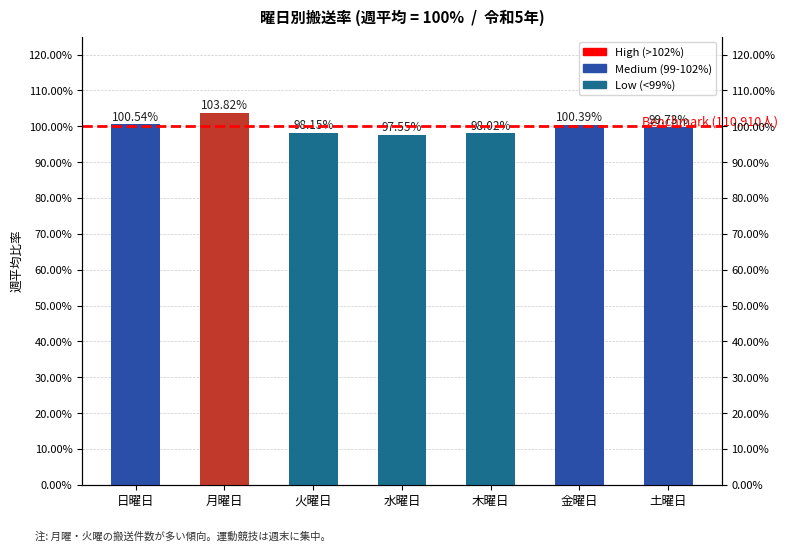

What is the minimum value shown in the chart?

1.0